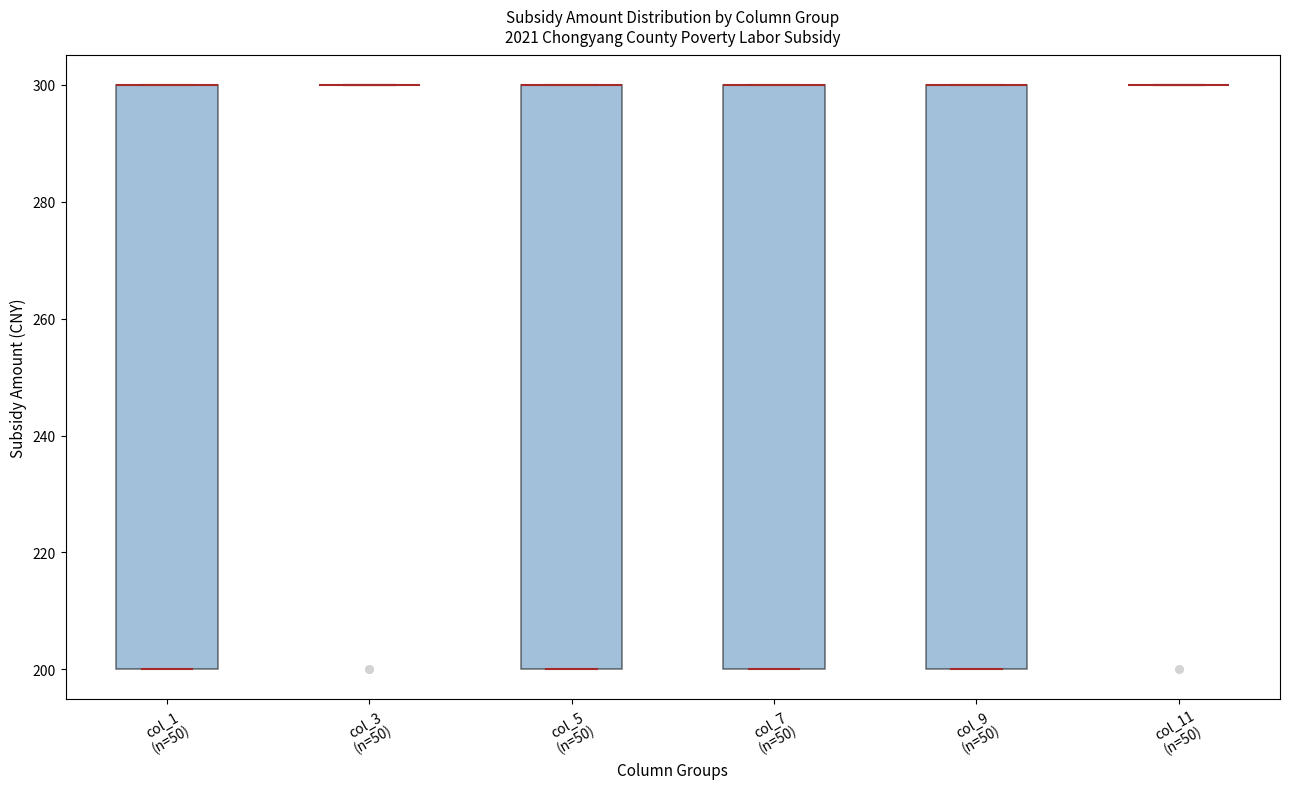

Reading left to right, transcribe this box plot: for each box, give where its median line is, the range the box spans, and where its two whiskers end, as read against the y-axis. The values are not printed on the chart, so give them approximately, as read against the axis.

col_1 (n=50): median 300 (drawn on the box's upper edge), box 200 to 300, whiskers 200 to 300
col_3 (n=50): box collapsed to a line at 300, whiskers 300 to 300
col_5 (n=50): median 300 (drawn on the box's upper edge), box 200 to 300, whiskers 200 to 300
col_7 (n=50): median 300 (drawn on the box's upper edge), box 200 to 300, whiskers 200 to 300
col_9 (n=50): median 300 (drawn on the box's upper edge), box 200 to 300, whiskers 200 to 300
col_11 (n=50): box collapsed to a line at 300, whiskers 300 to 300